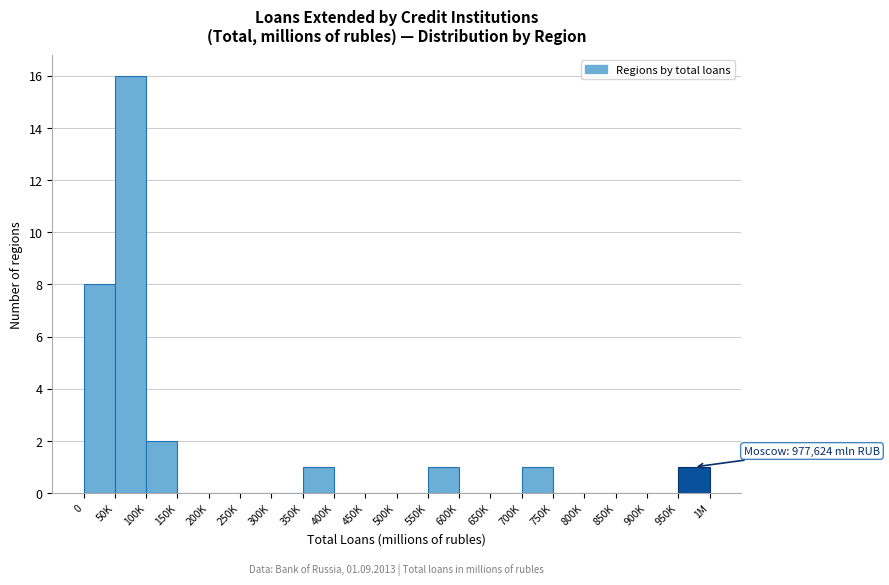

Reading left to right, transcribe all the data shown in this chart.

0=8	50K=16	100K=2	150K=0	200K=0	250K=0	300K=0	350K=1	400K=0	450K=0	500K=0	550K=1	600K=0	650K=0	700K=1	750K=0	800K=0	850K=0	900K=0	950K=1